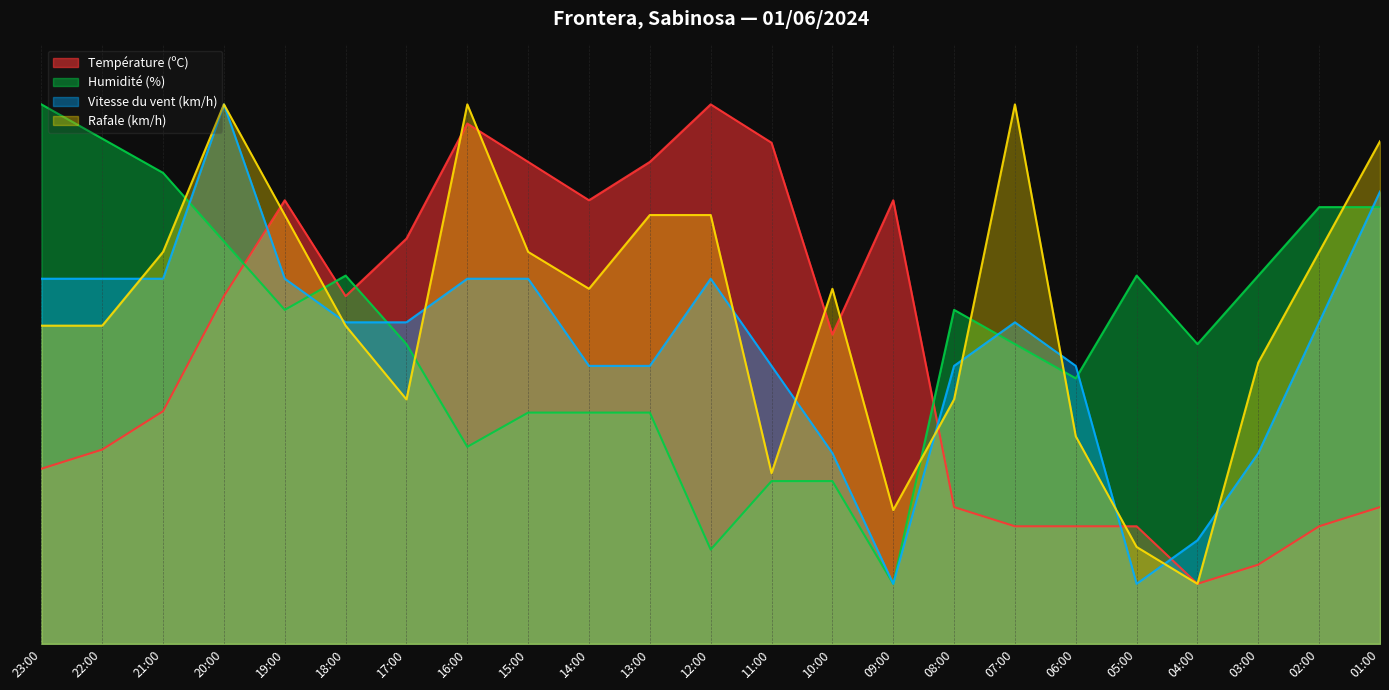

Where is the first local maximum for Vitesse du vent (km/h)?

20:00